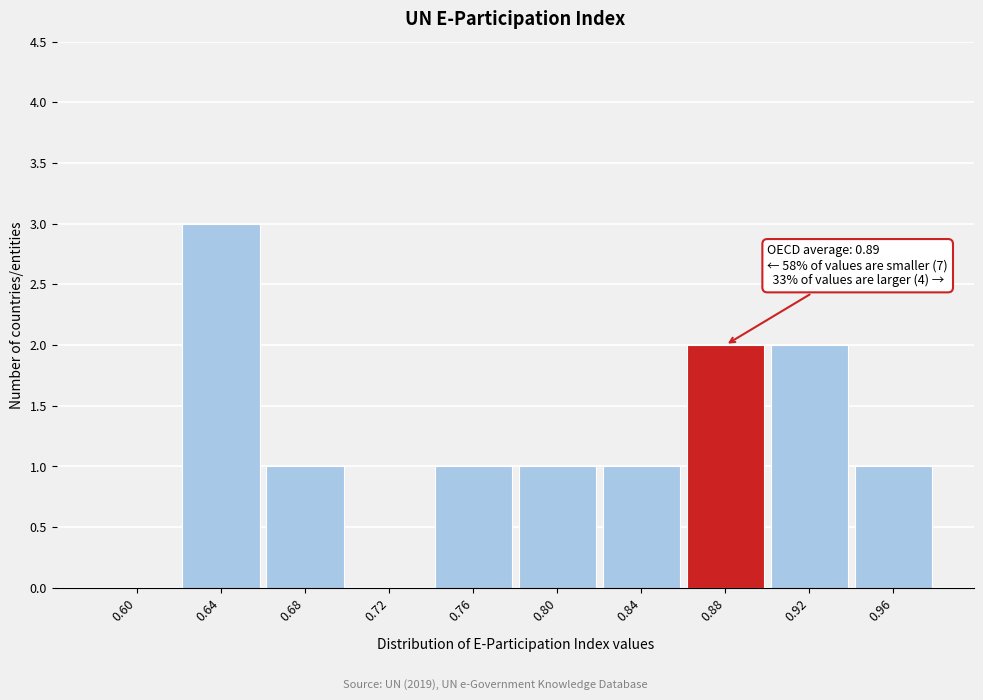

Reading right to left, list all the values displayed in this chart.

0.96=1	0.92=2	0.88=2	0.84=1	0.80=1	0.76=1	0.72=0	0.68=1	0.64=3	0.60=0